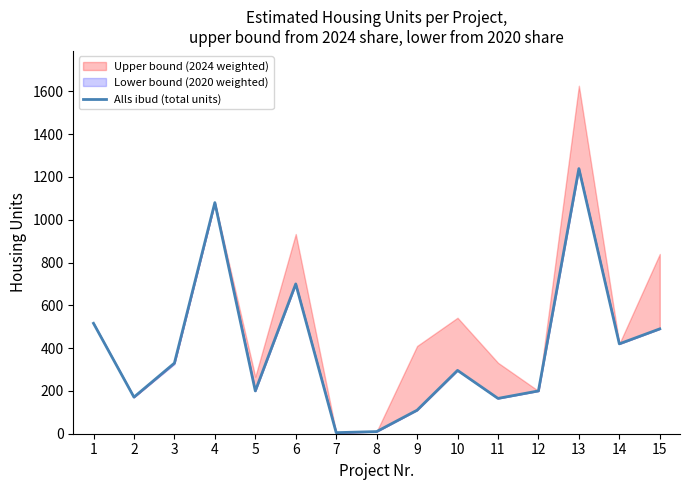

What is the change in value from 3 to 15?

+160